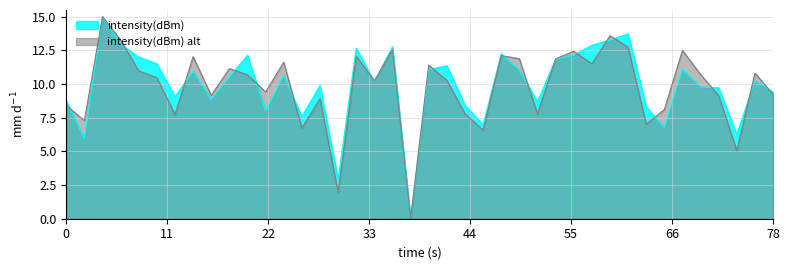

How many distinct data groups are displayed?

2